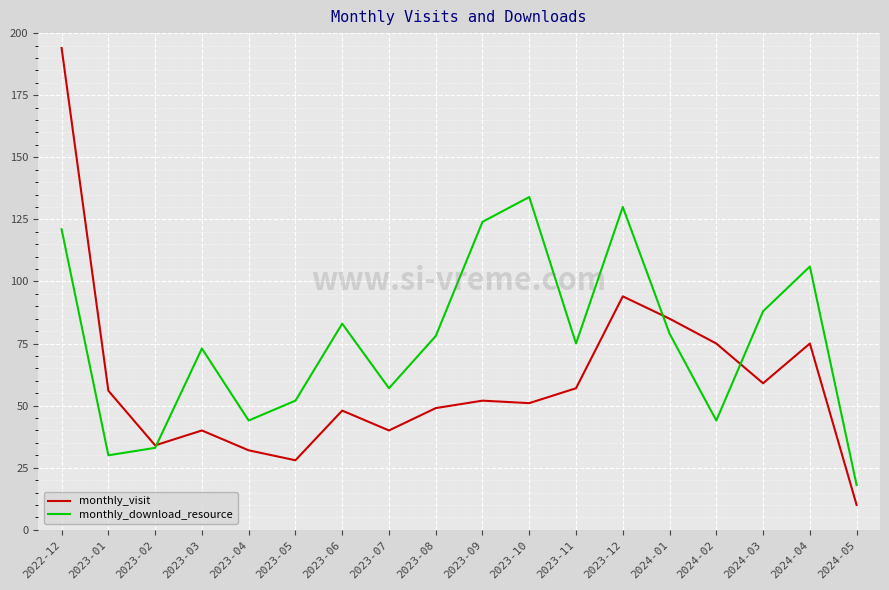

Reading left to right, what are all the values shown in this chart?

monthly_visit: 194	56	34	40	32	28	48	40	49	52	51	57	94	85	75	59	75	10
monthly_download_resource: 121	30	33	73	44	52	83	57	78	124	134	75	130	79	44	88	106	18